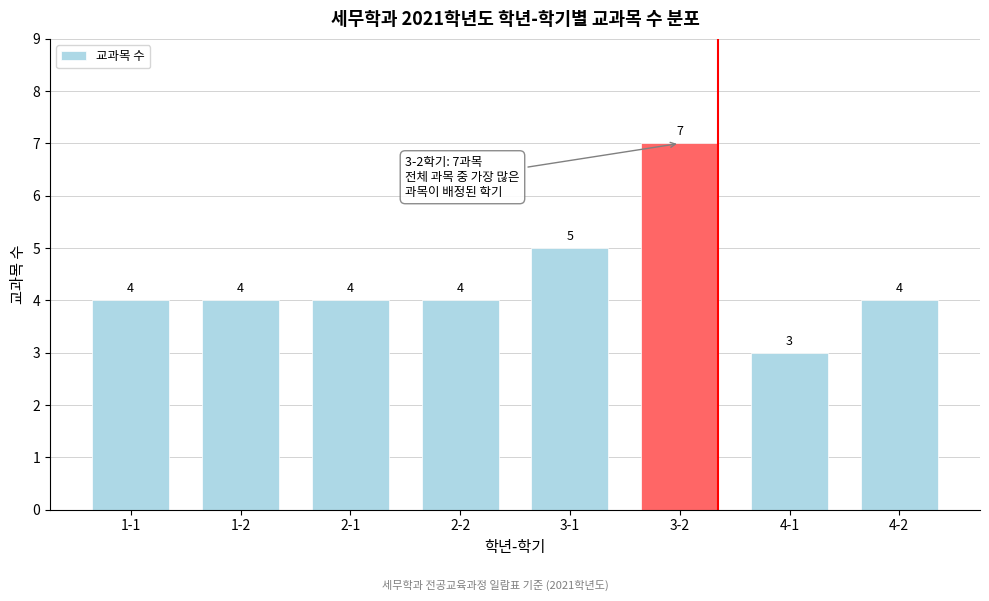

Reading left to right, what are all the values shown in this chart?

1-1=4	1-2=4	2-1=4	2-2=4	3-1=5	3-2=7	4-1=3	4-2=4